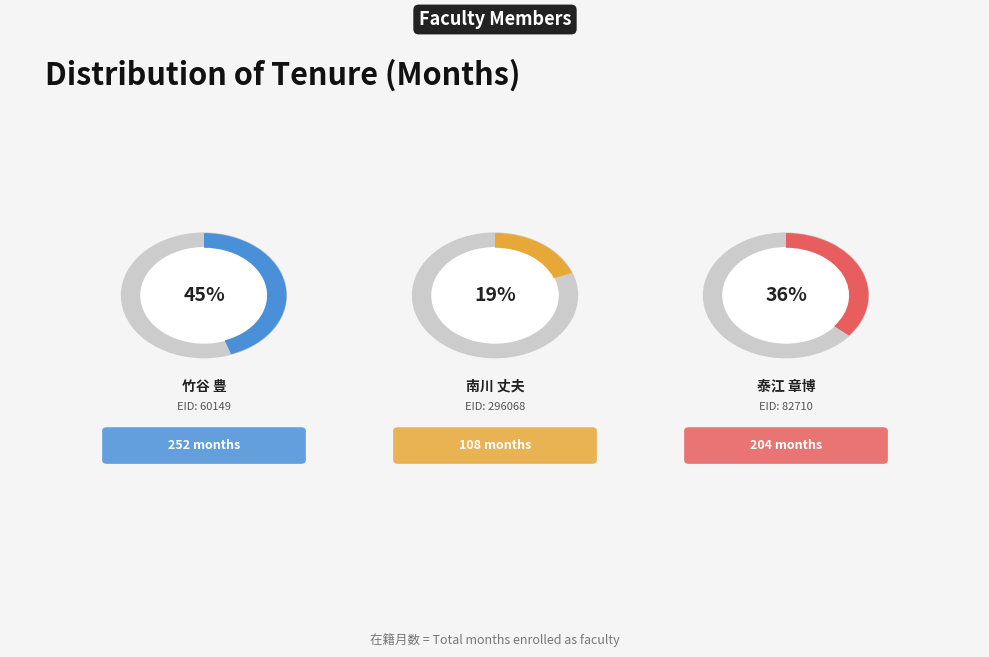

What is the smallest slice in the pie chart?

南川 丈夫 (296068)